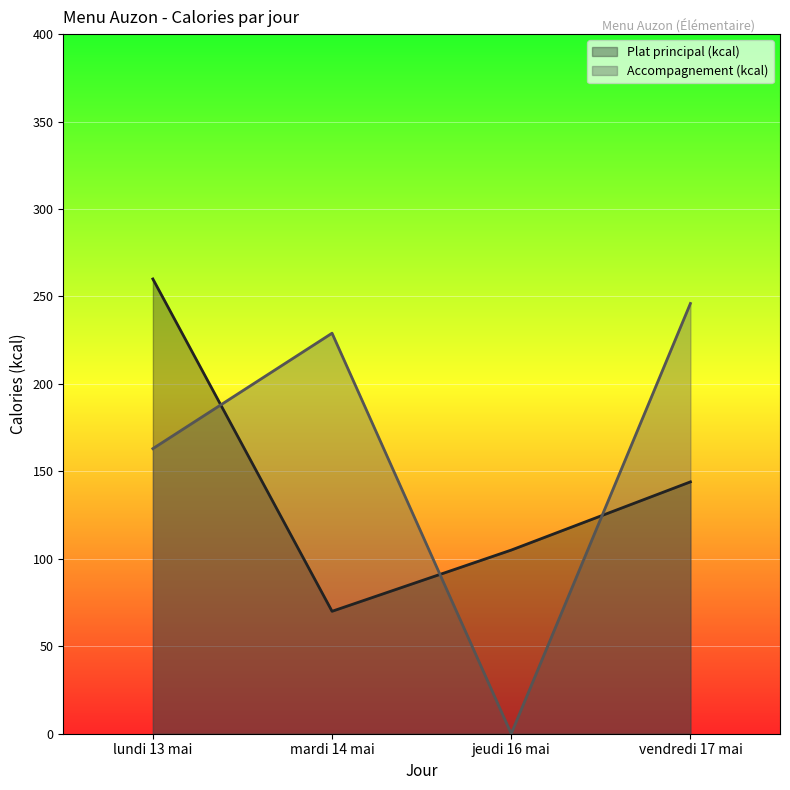

What are all the series names shown in the legend?

Plat principal (kcal), Accompagnement (kcal)